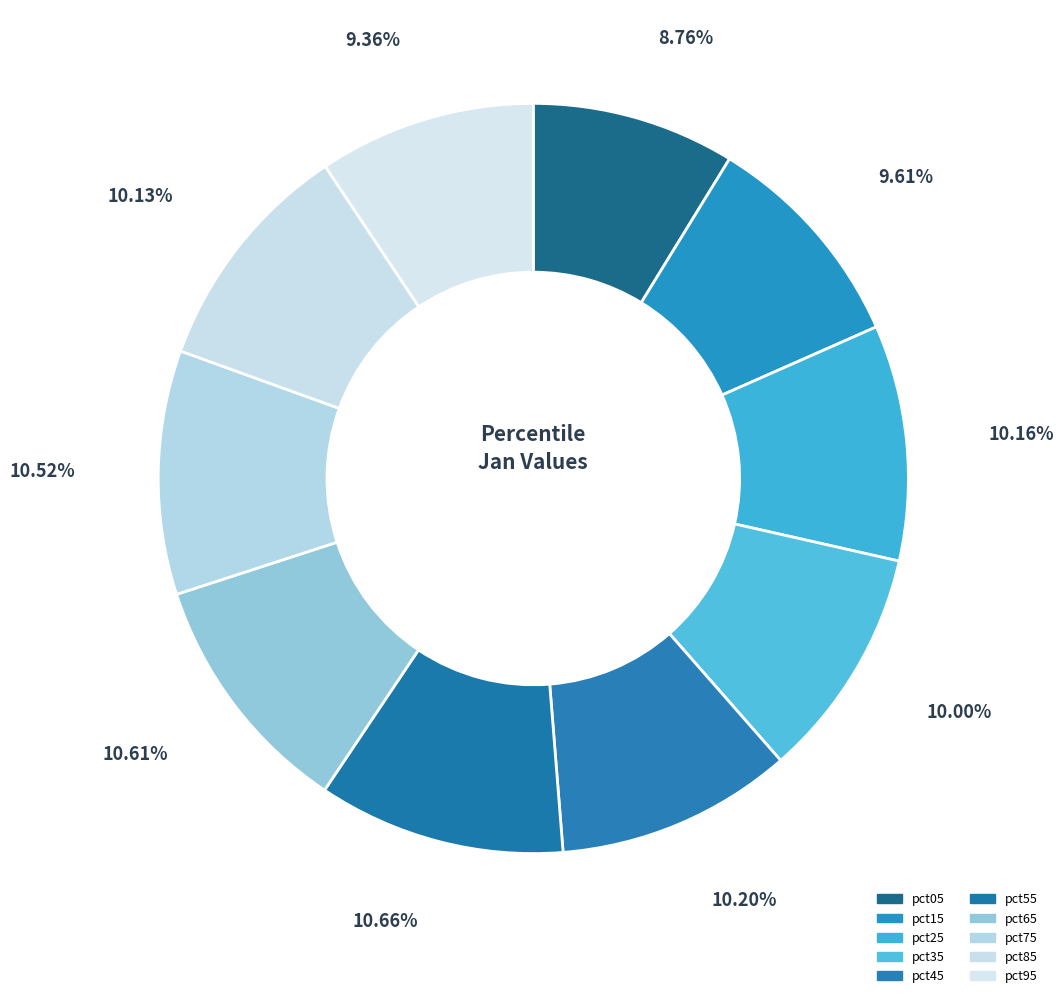

To the nearest percent, what percentage of the pie is pct35?

10%